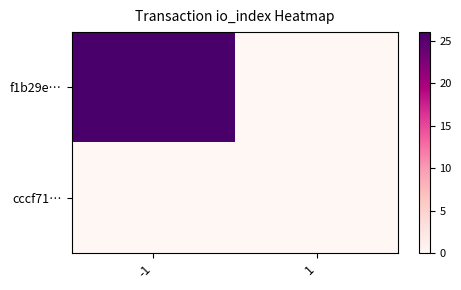

What is the total value across all series at -1?

26